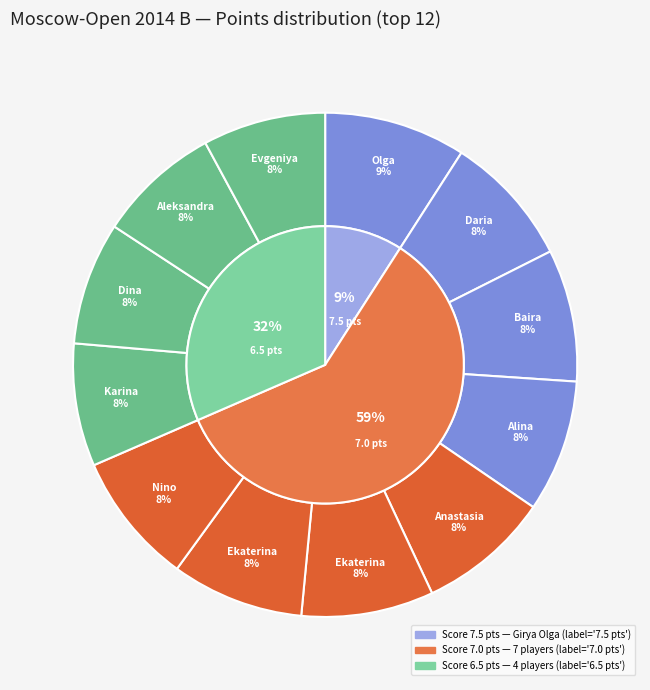

What is the ratio of the value at Batsiashvili Nino to the value at Atalik Ekaterina?

1.0